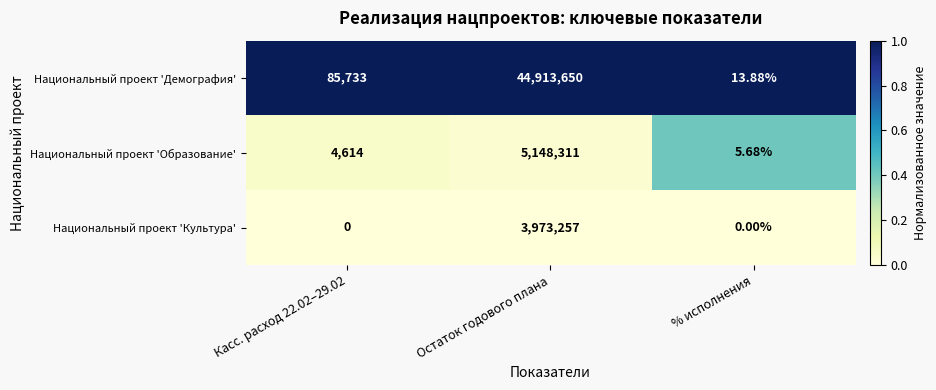

At which category is the sum across all series the highest?

Остаток годового плана